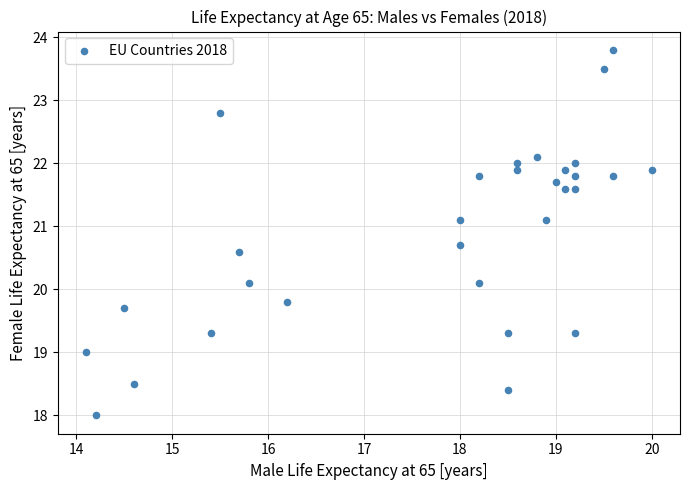

What is the range of X values (max minus min)?

5.9